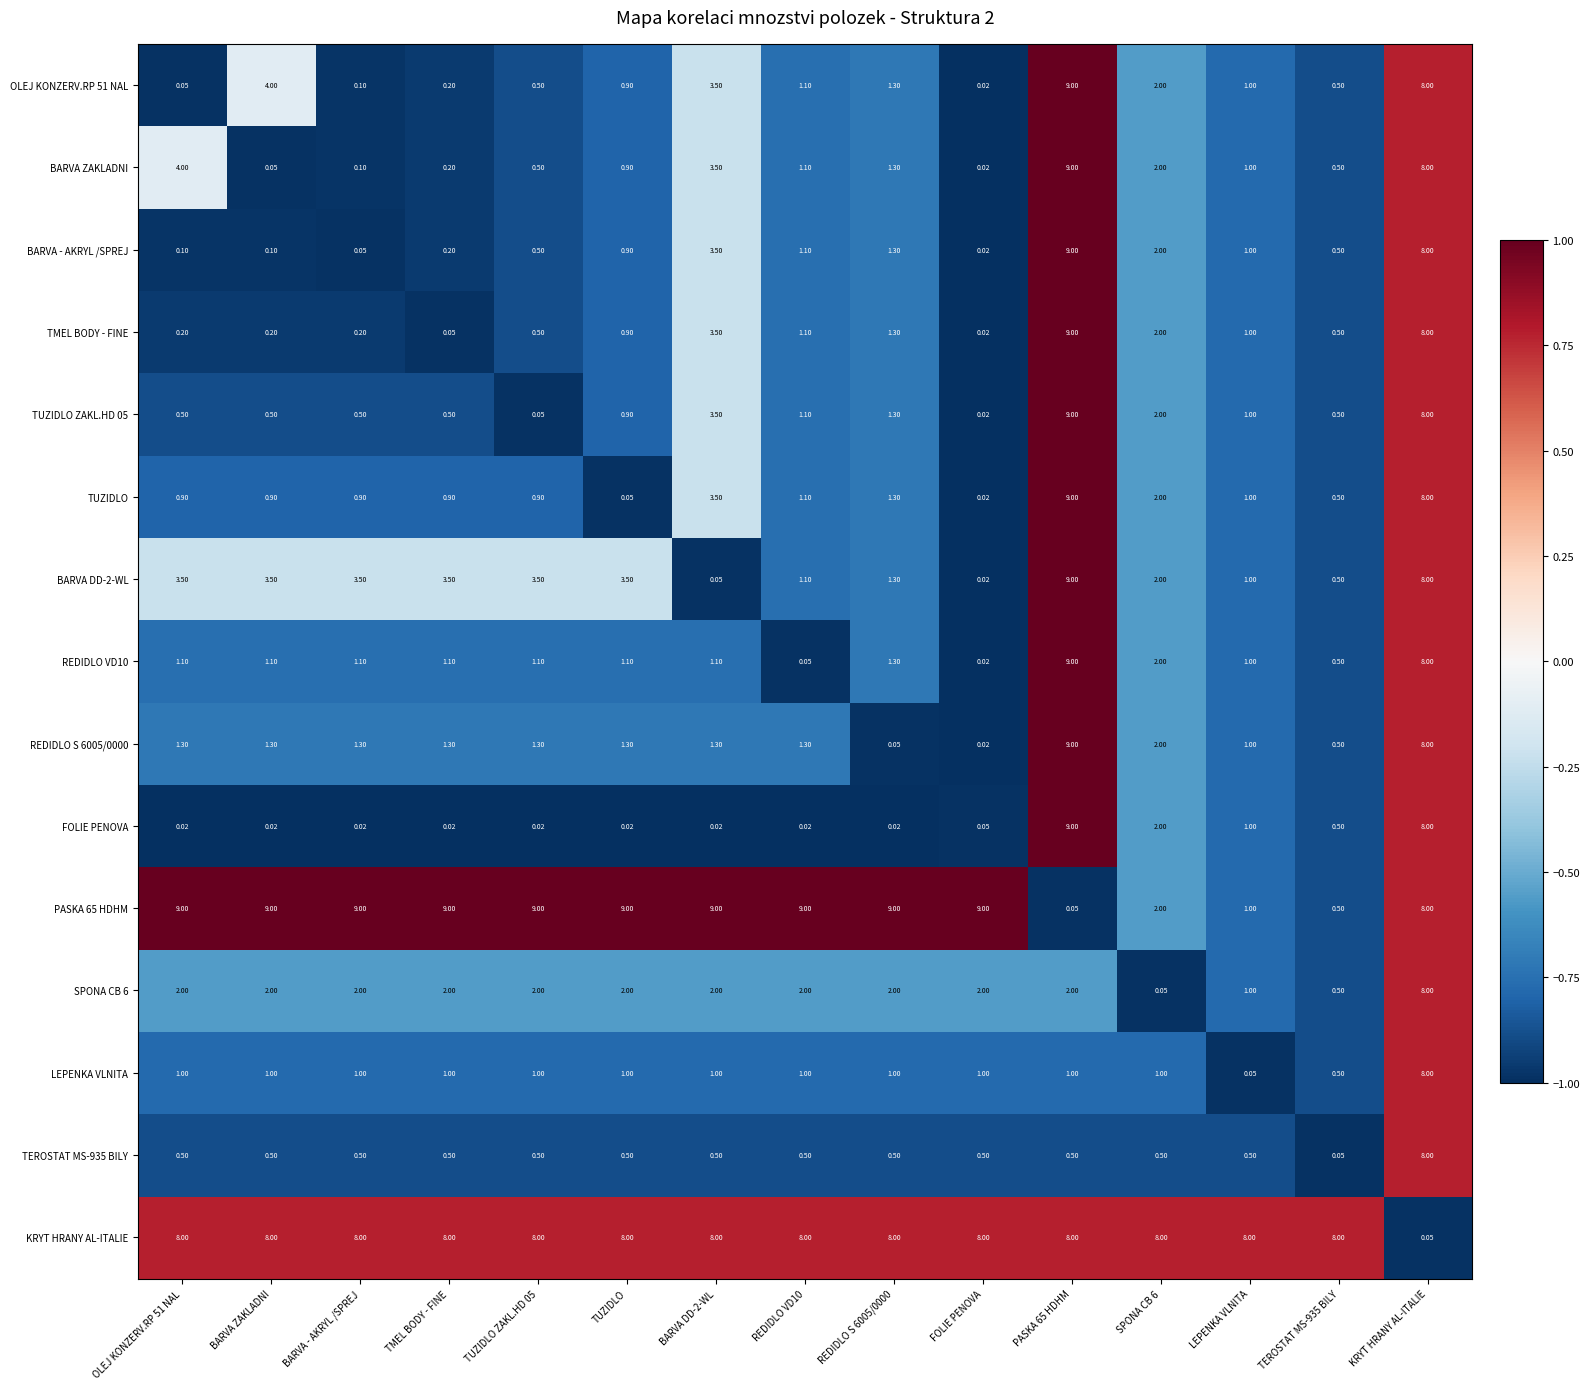

Count the number of categories in the chart.

15